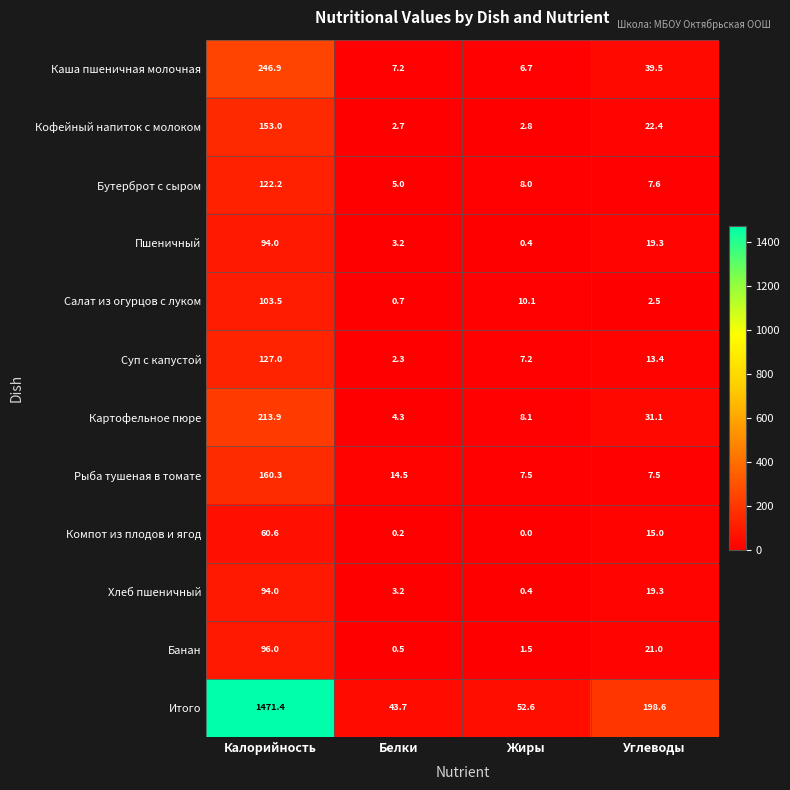

True or false: Компот из плодов и ягод has a value of 82.2 at Калорийность.

False